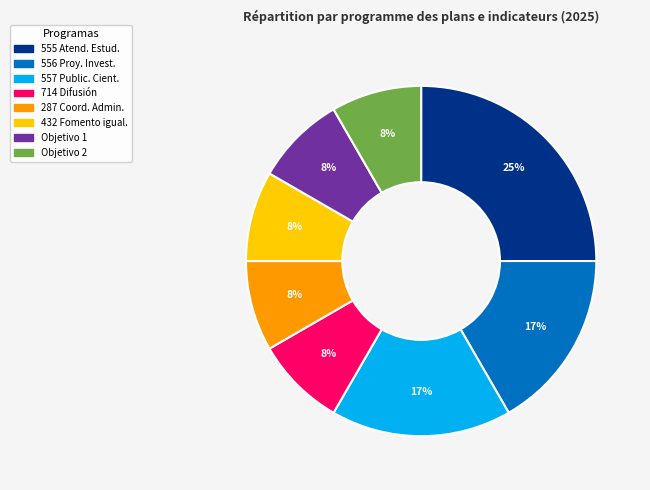

Count the number of slices in the pie.

8